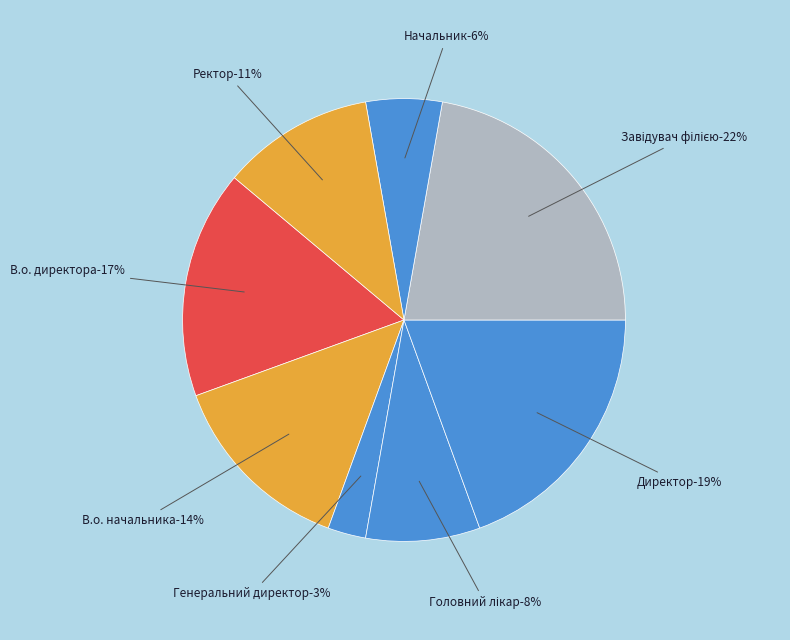

Which slice is the smallest?

Генеральний директор